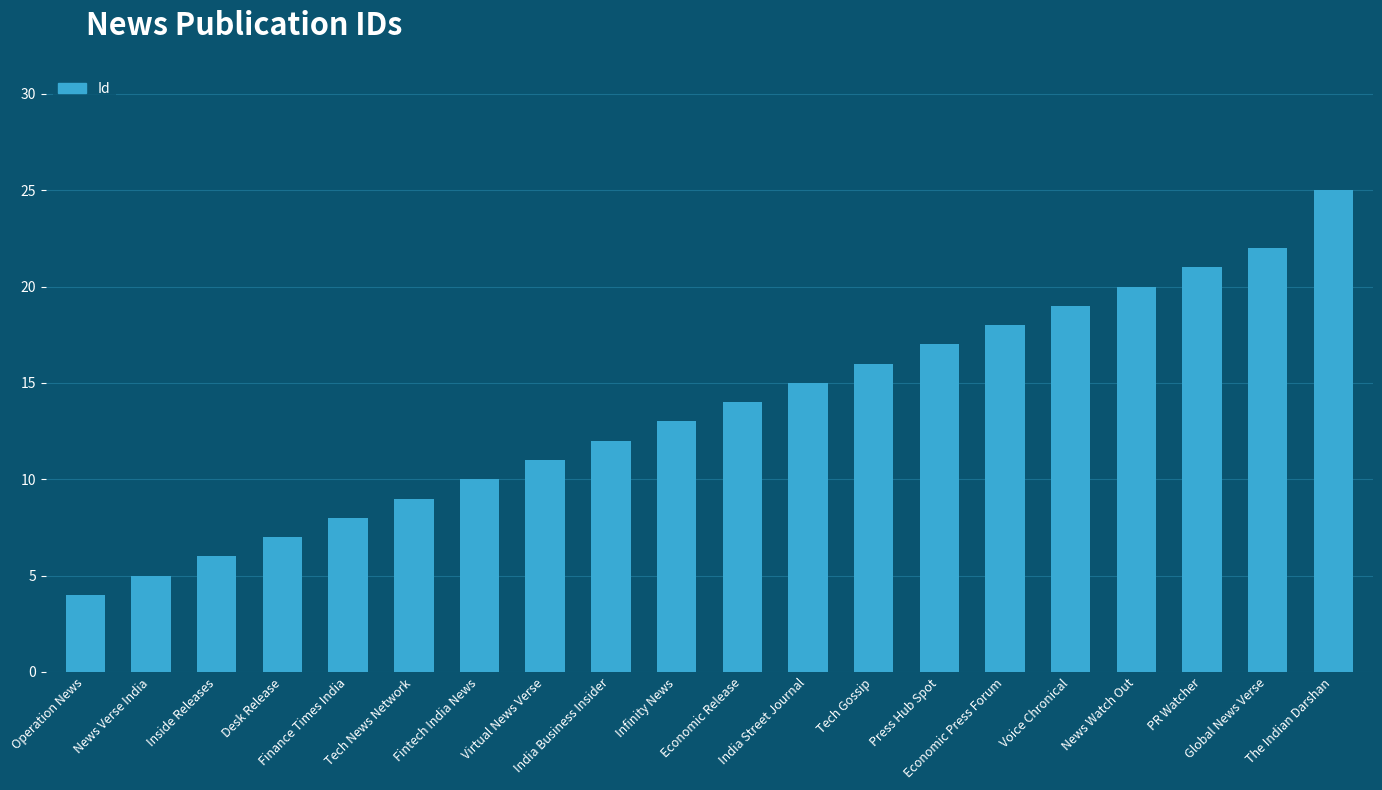

Is it true that the value at India Business Insider is 3?

False